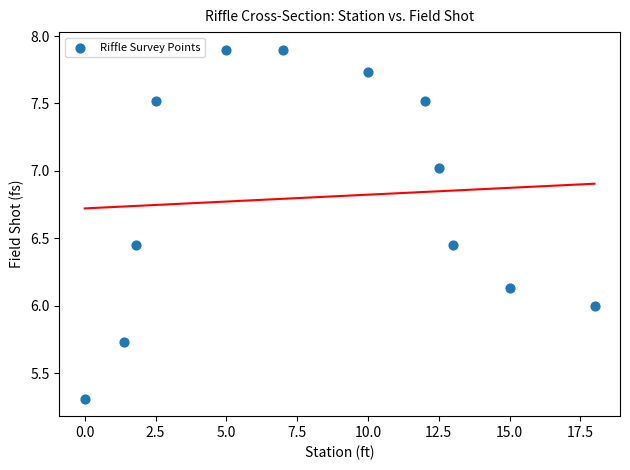

What is the average X value?

8.2